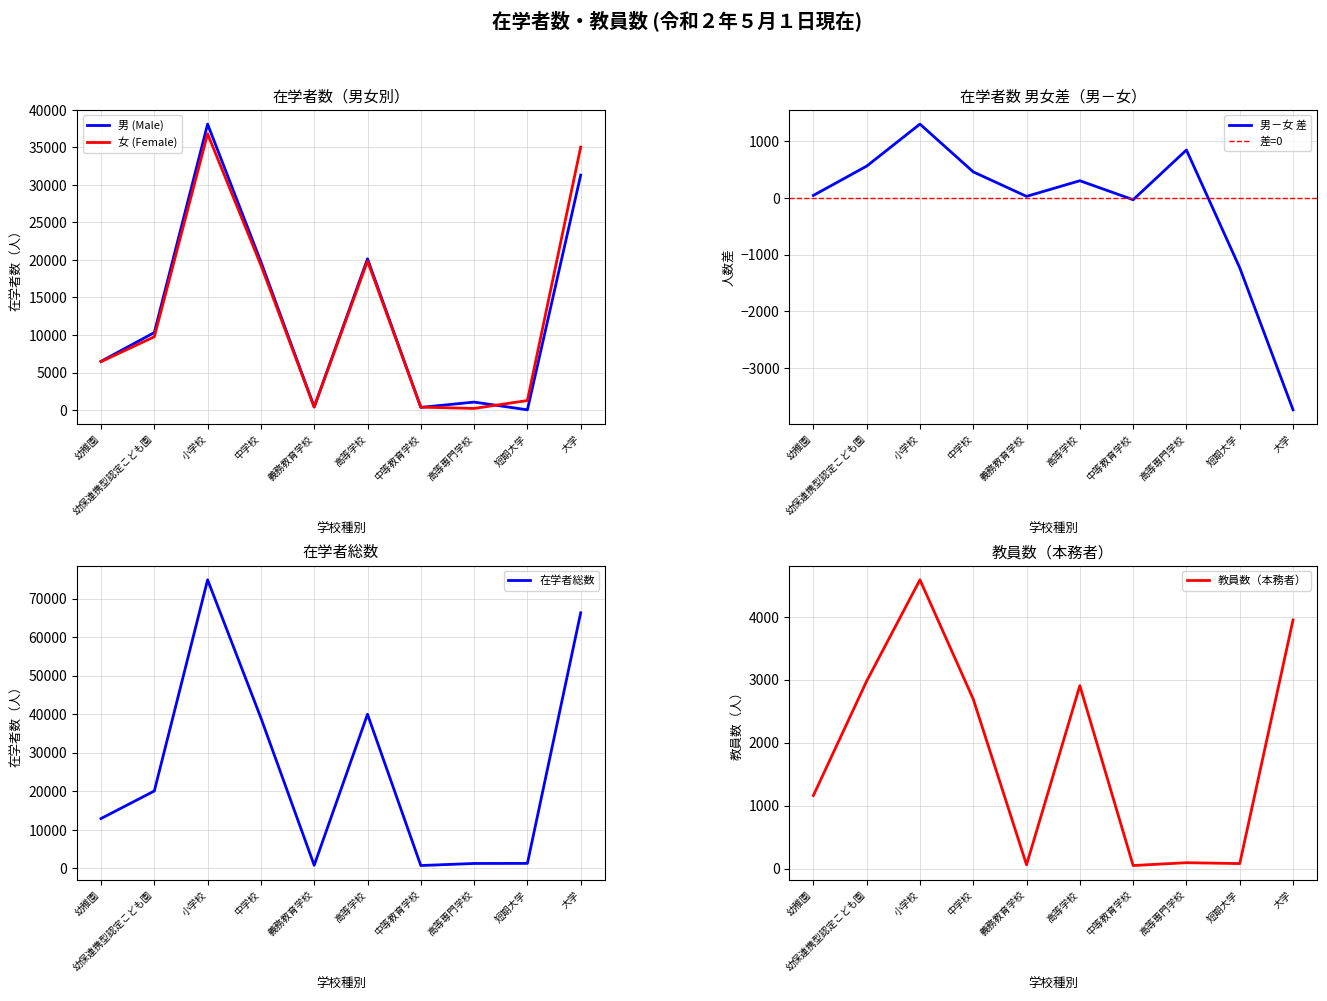

Reading right to left, transcribe all the data shown in this chart.

男 (Male): 大学=31307	短期大学=29	高等専門学校=1058	中等教育学校=352	高等学校=20155	義務教育学校=415	中学校=19756	小学校=38105	幼保連携型認定こども園=10322	幼稚園=6486
女 (Female): 大学=35043	短期大学=1262	高等専門学校=214	中等教育学校=385	高等学校=19853	義務教育学校=389	中学校=19298	小学校=36805	幼保連携型認定こども園=9763	幼稚園=6443